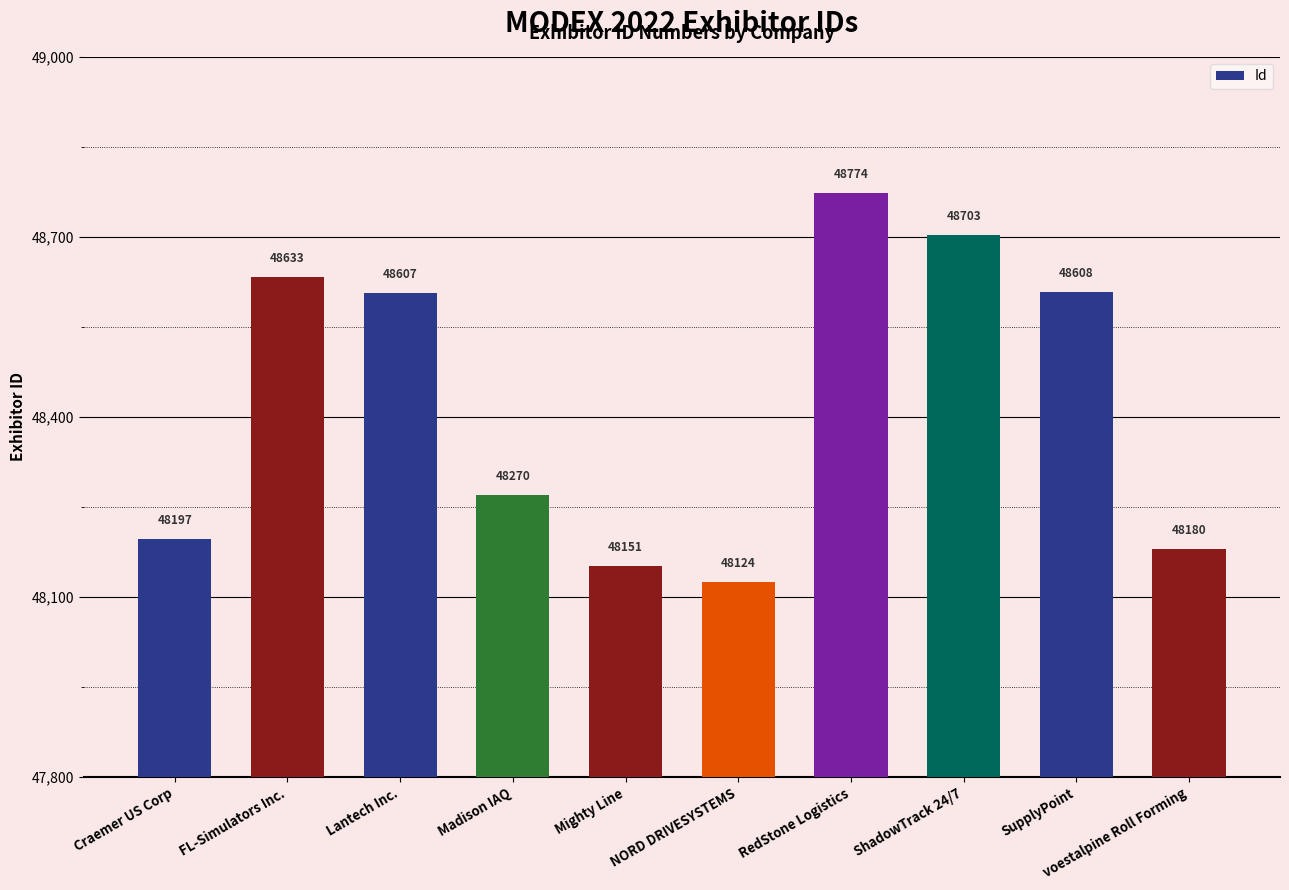

Approximately how many times larger is the value at RedStone Logistics compared to Craemer US Corp?

1.0